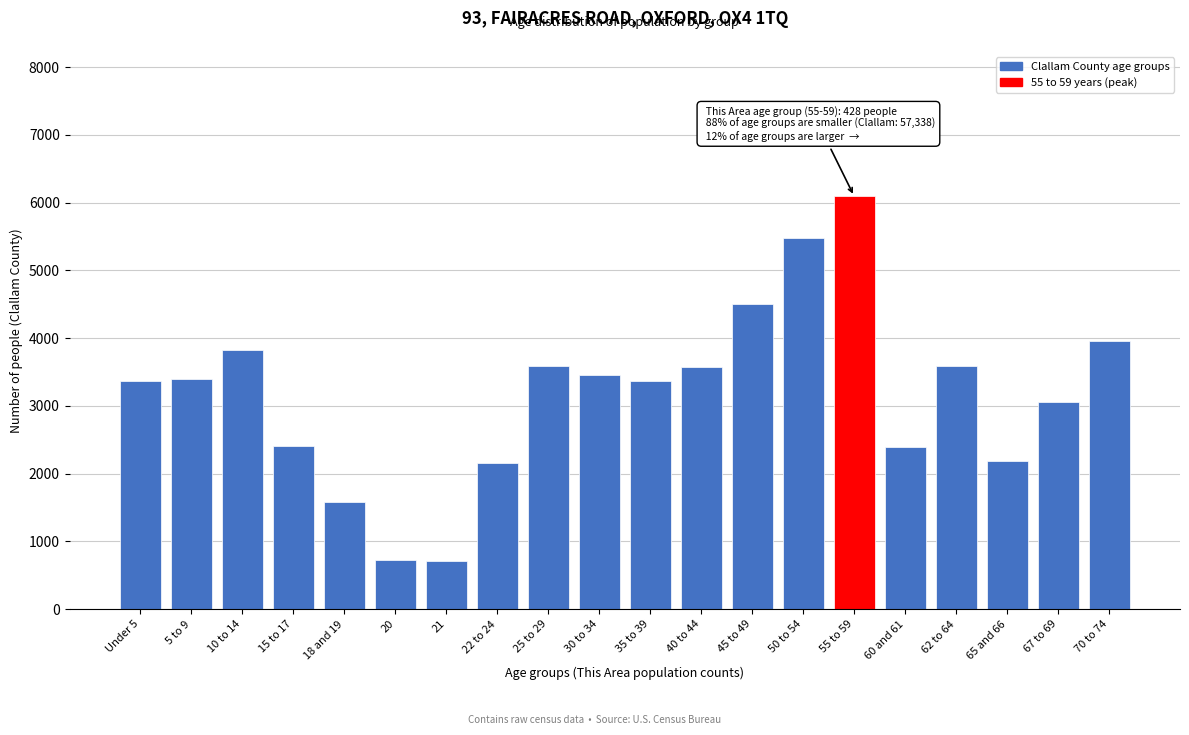

What is the value of the 14th bar from the left?

5480